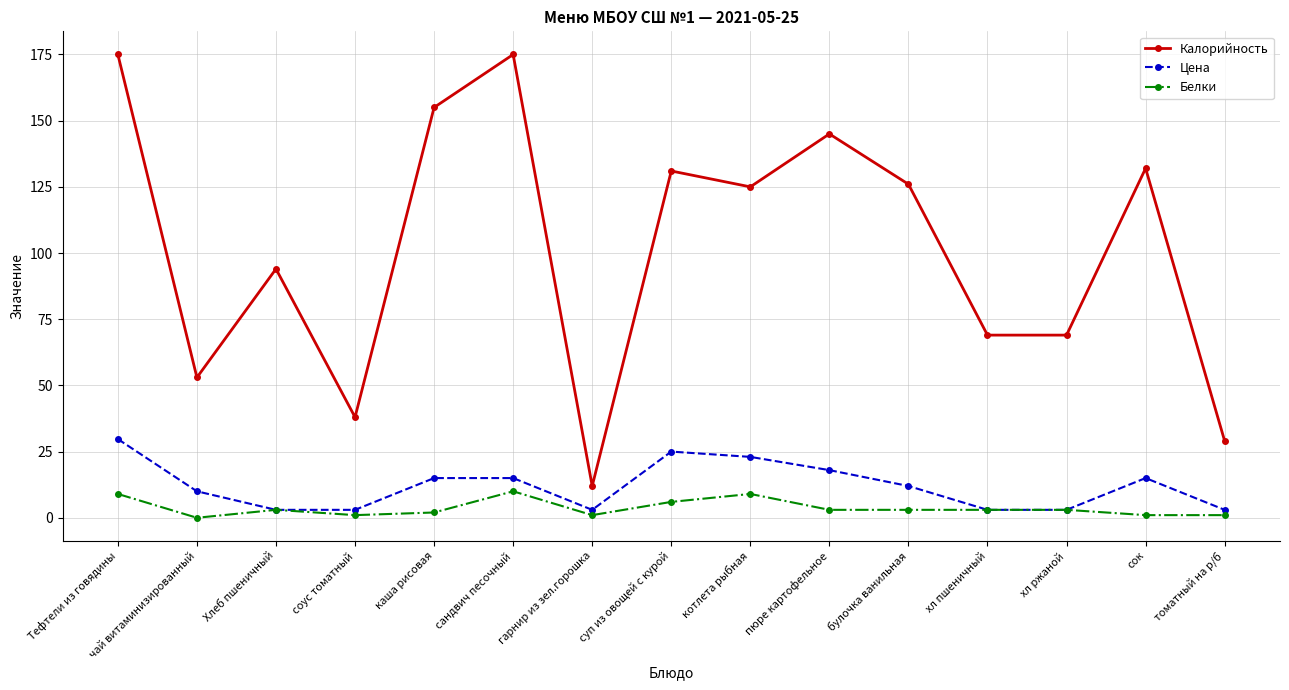

True or false: Цена has more than 0 points higher than both neighbors.

True